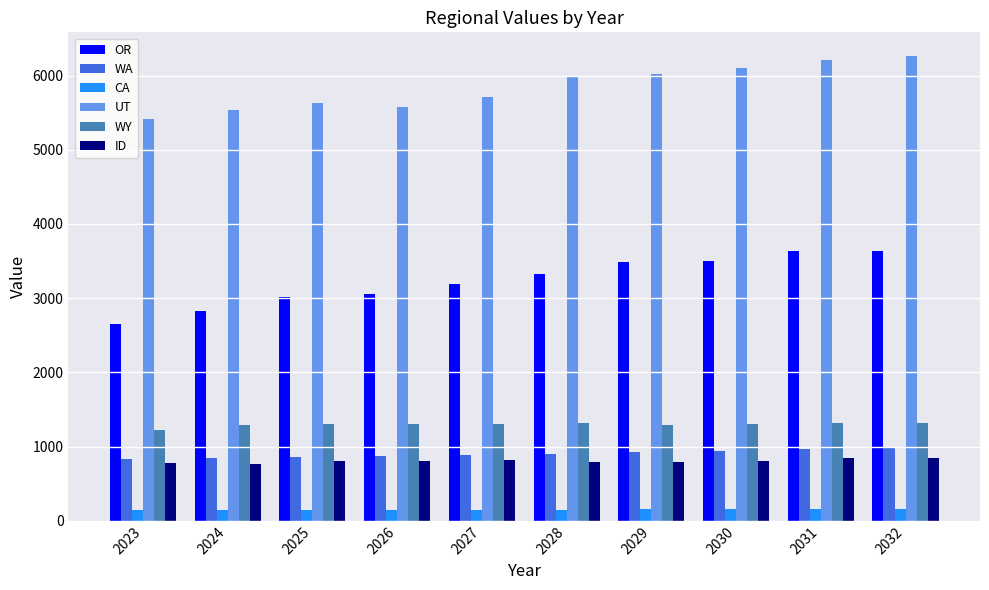

At how many categories does at least one series exceed 335?

10